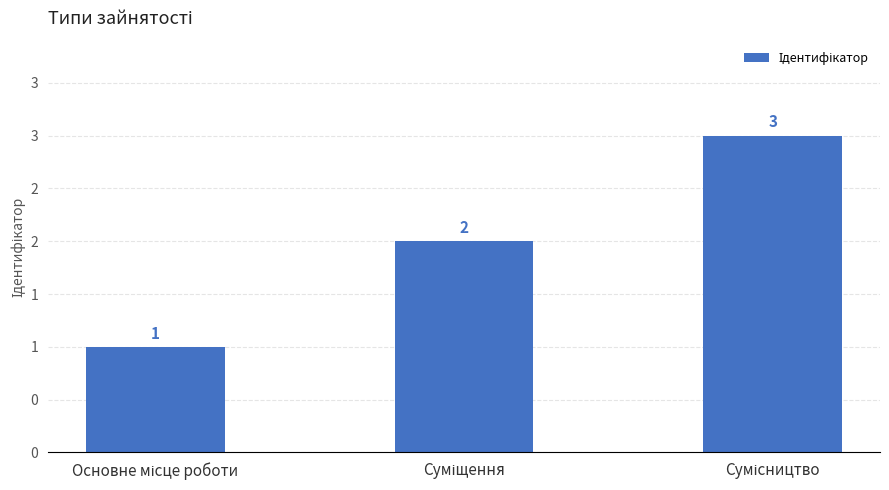

Does the chart contain any negative values?

No